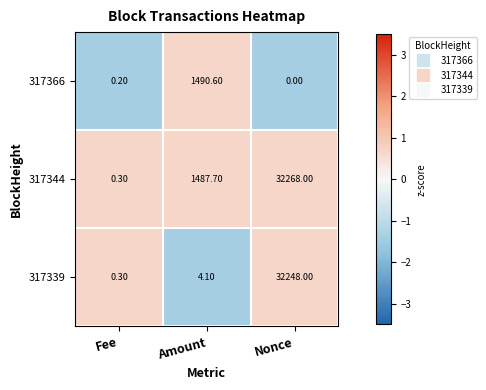

What is the difference between the second highest and minimum values in the 317344 series?

1487.4